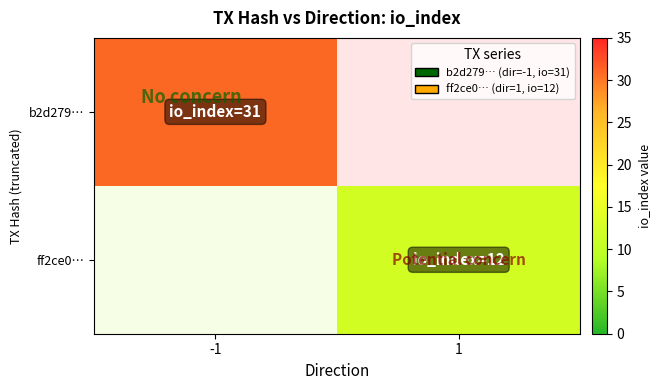

How many series are shown in this chart?

2